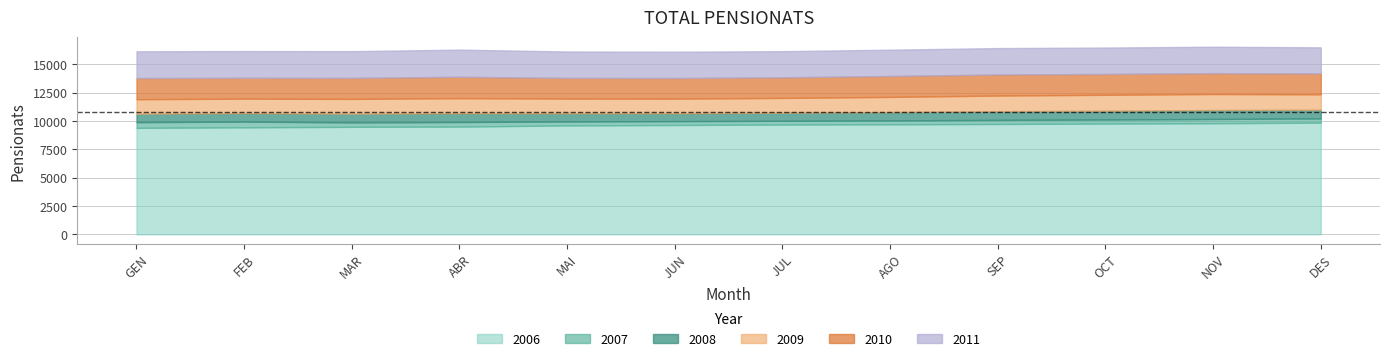

True or false: 2006 has a value of 9744 at SEP.

True